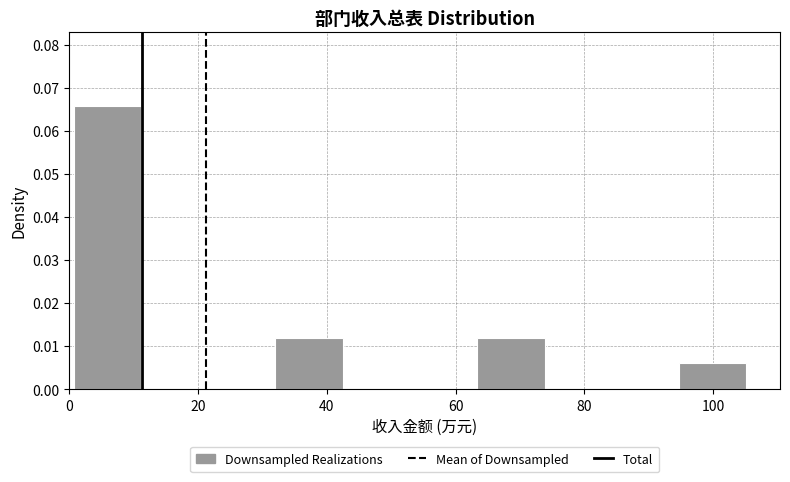

Which range on the x-axis has the tallest bar?

0 to 12